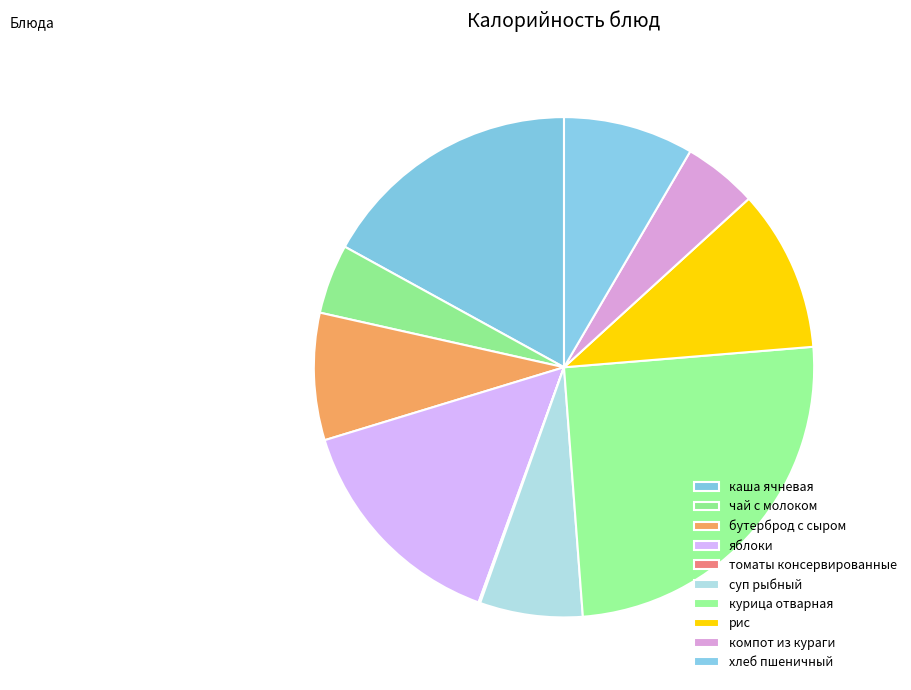

To the nearest percent, what portion does хлеб пшеничный represent?

8%